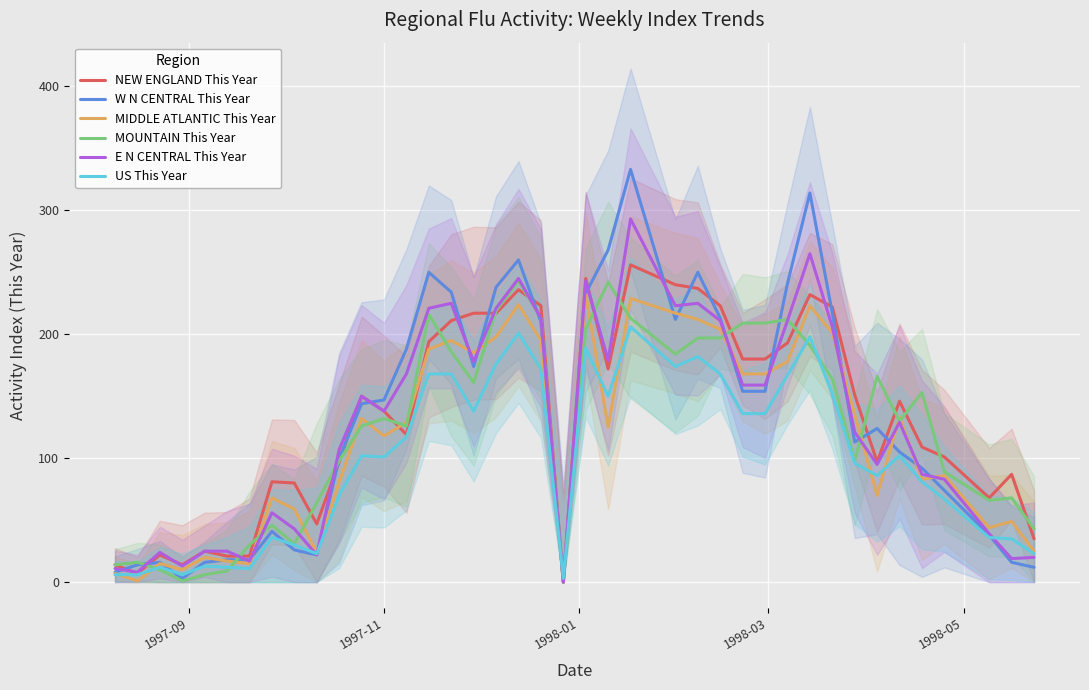

After their last crossing, which series has the higher values: US This Year or MIDDLE ATLANTIC This Year?

MIDDLE ATLANTIC This Year